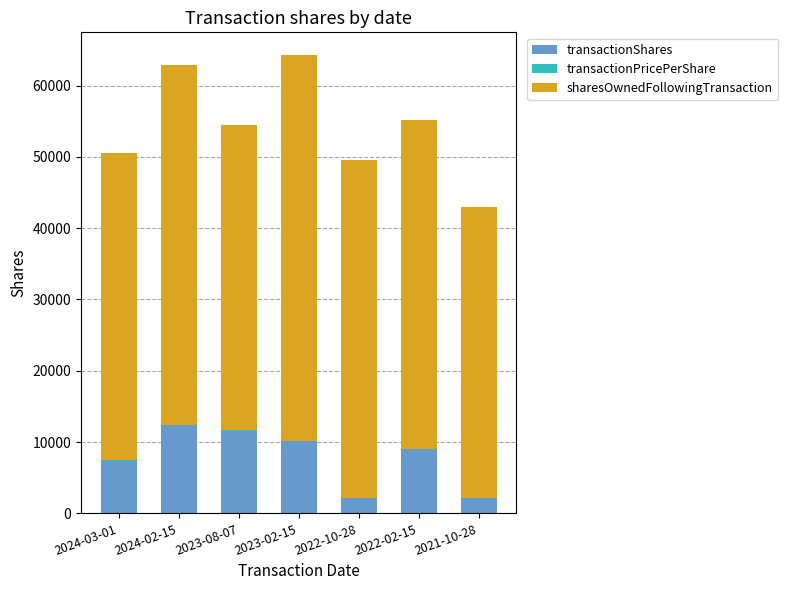

The value of transactionShares at 2023-02-15 is 10106.0. True or false?

True